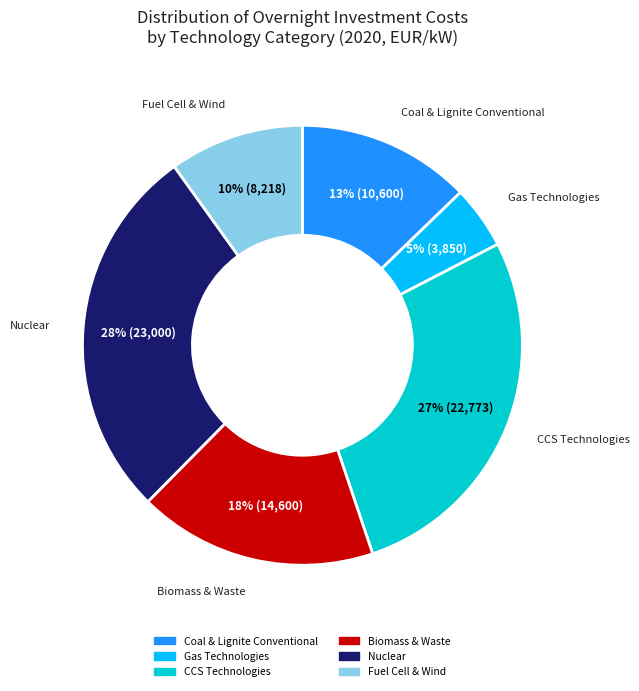

Count the number of slices in the pie.

6